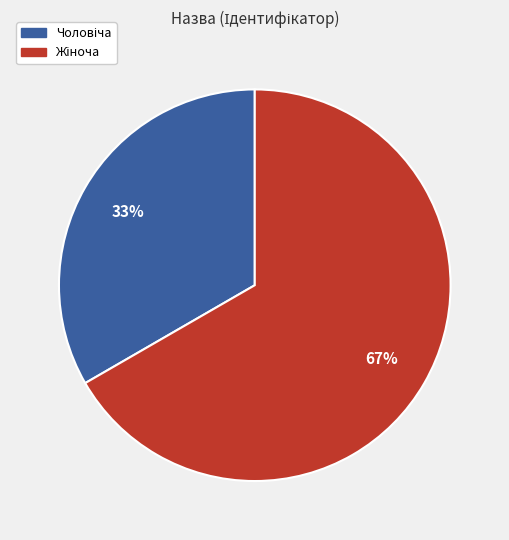

To the nearest percent, what is the average slice percentage?

50%